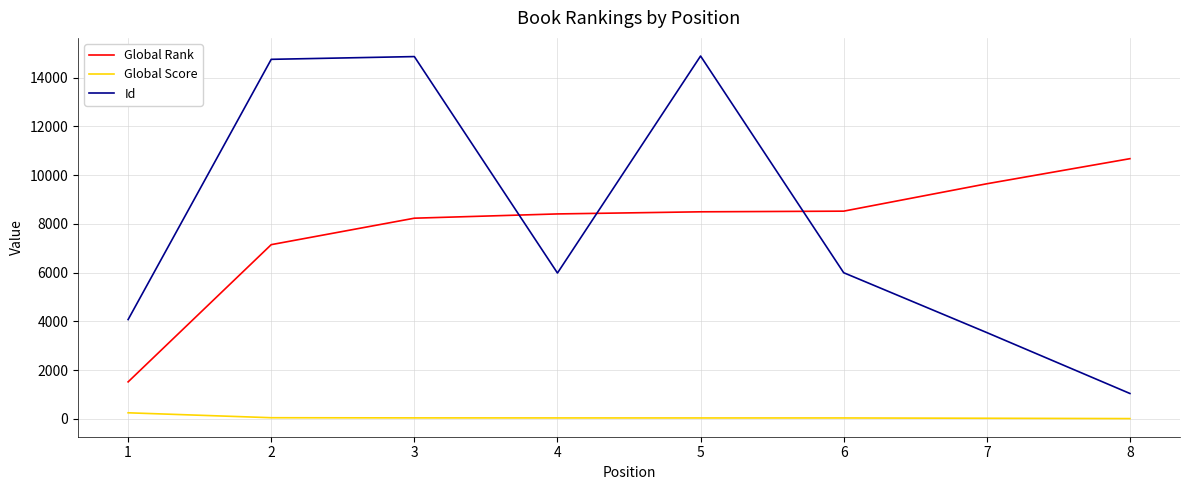

Is it true that Id equals 14870 at 3?

True